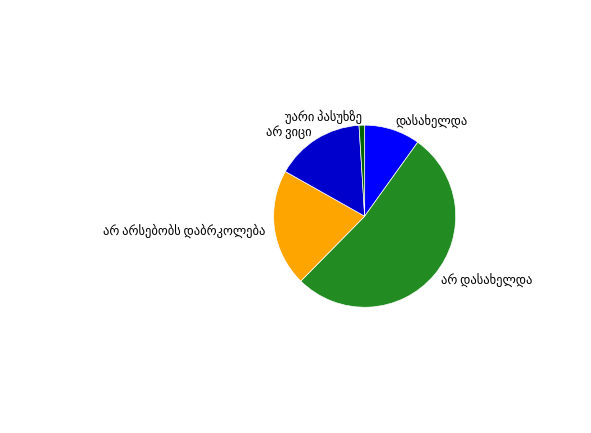

How many slices are in this pie chart?

5